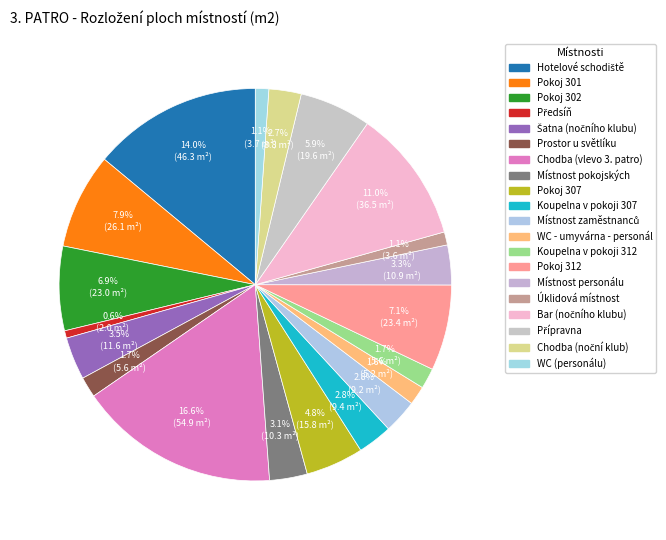

Count the number of slices in the pie.

20